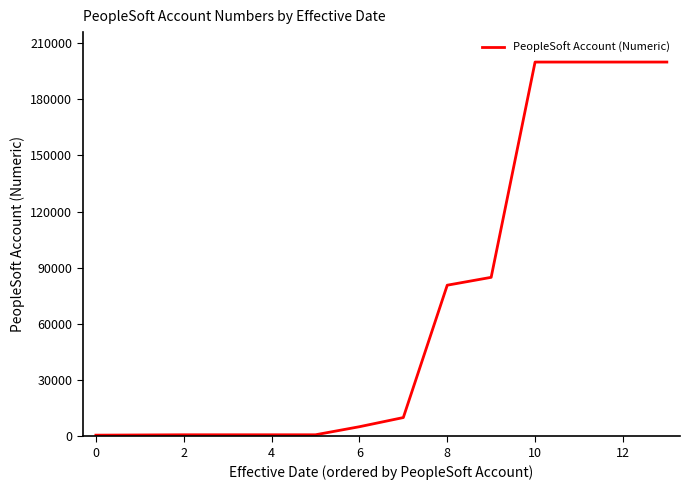

What is the maximum value shown in the chart?

199905